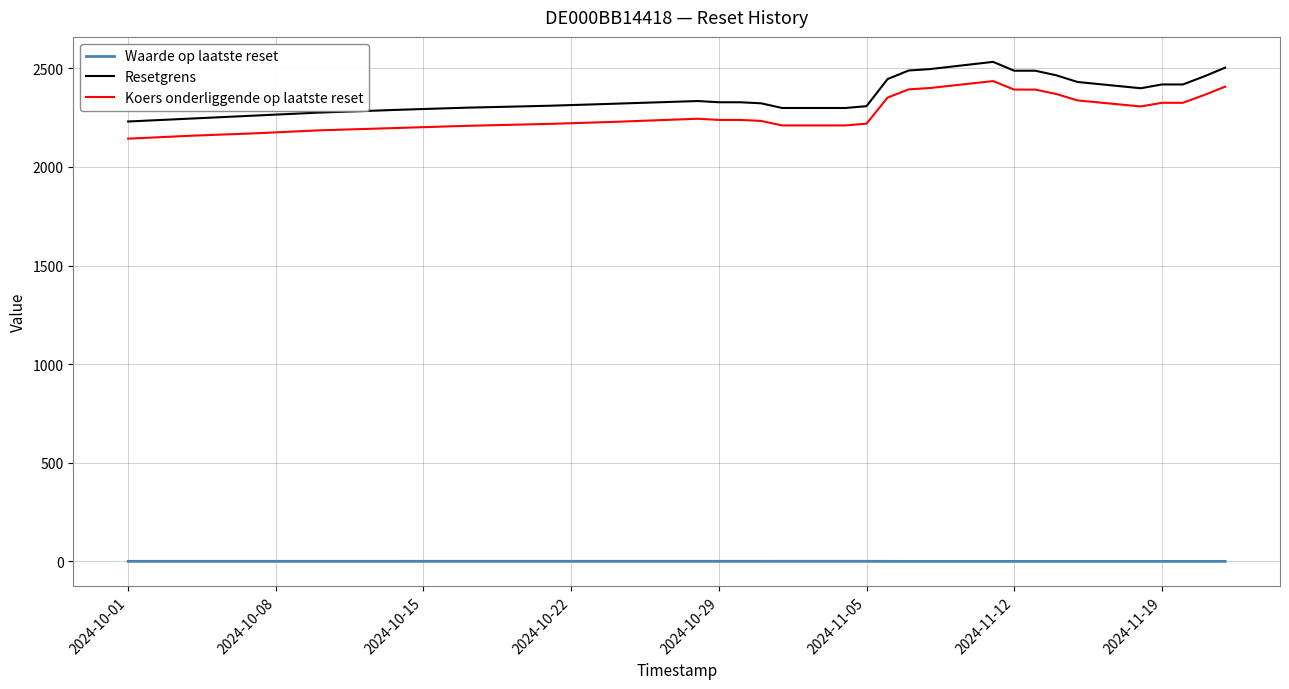

Which series has the widest spread of values?

Resetgrens